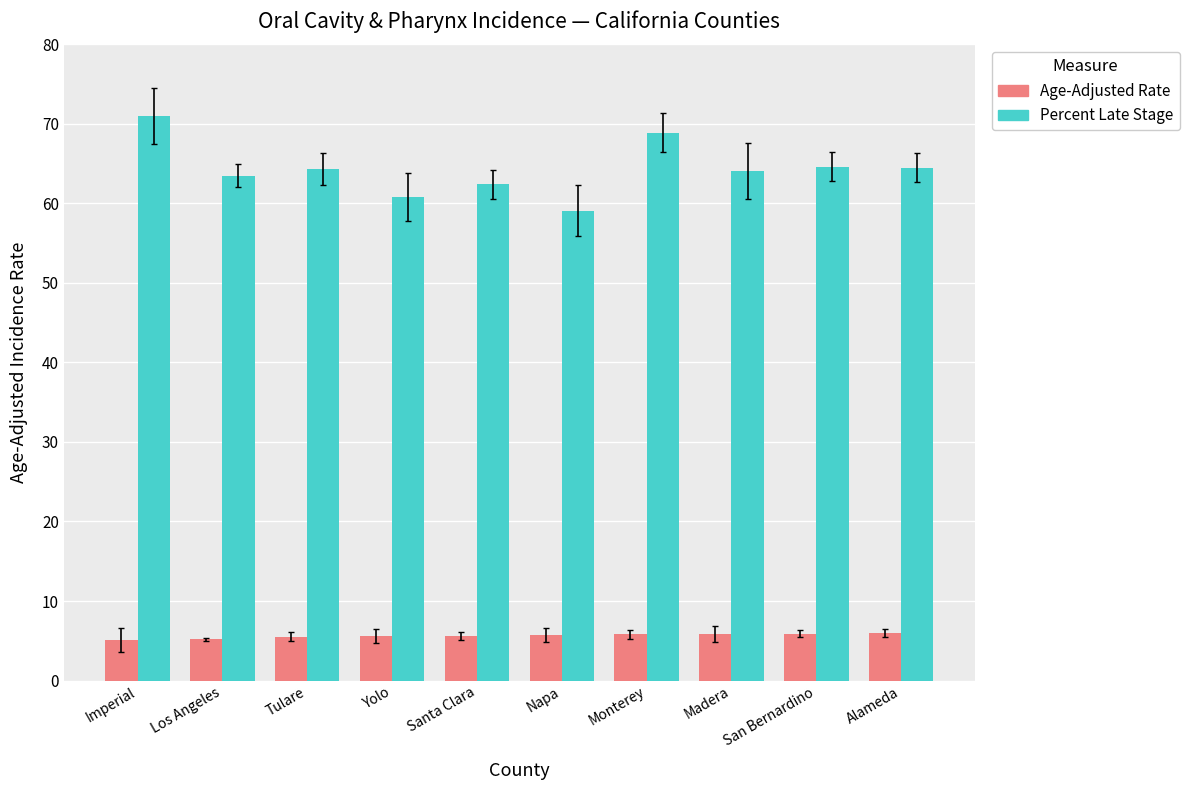

What is the difference between the Percent Late Stage values at Tulare and San Bernardino?

0.3